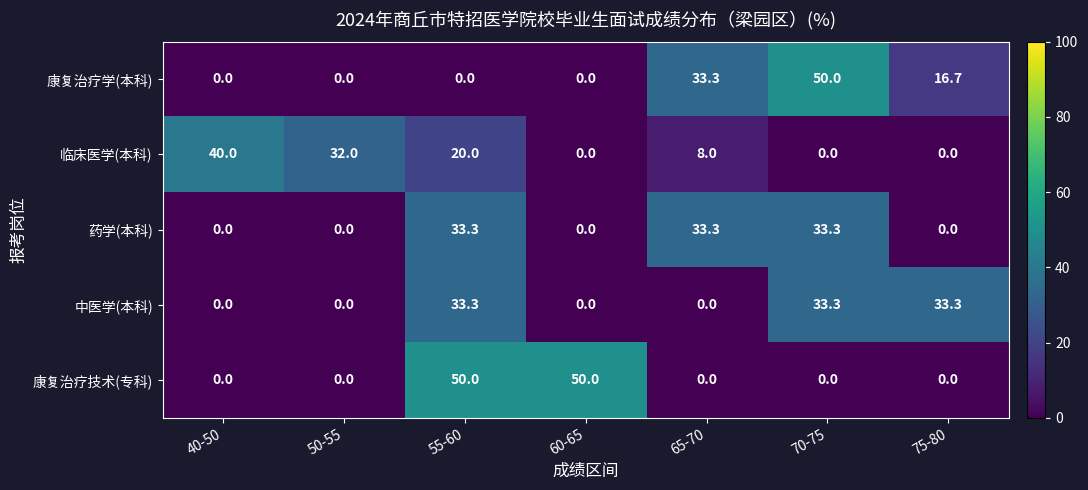

What value does the 康复治疗学(本科) series have at 65-70?

33.3